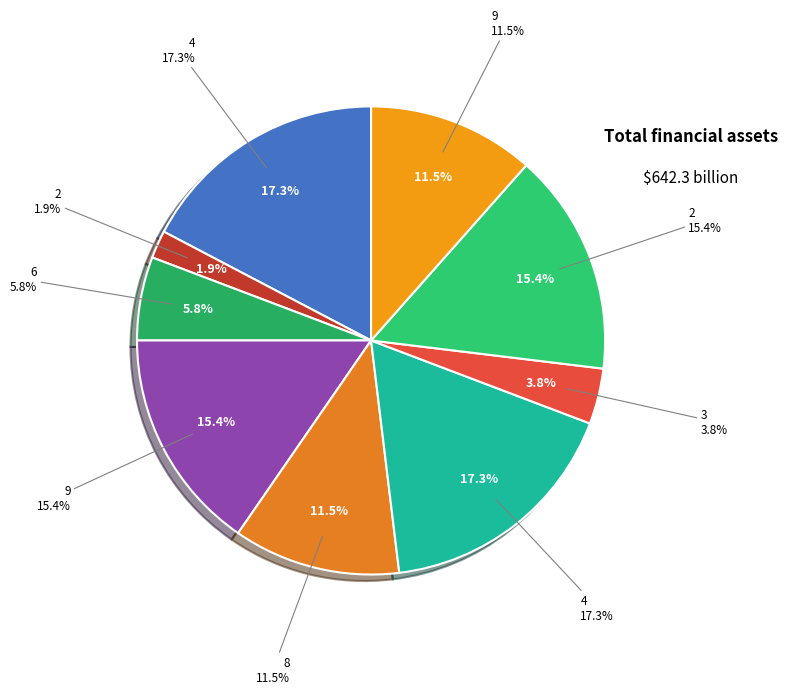

To the nearest percent, what is the average slice percentage?

11%